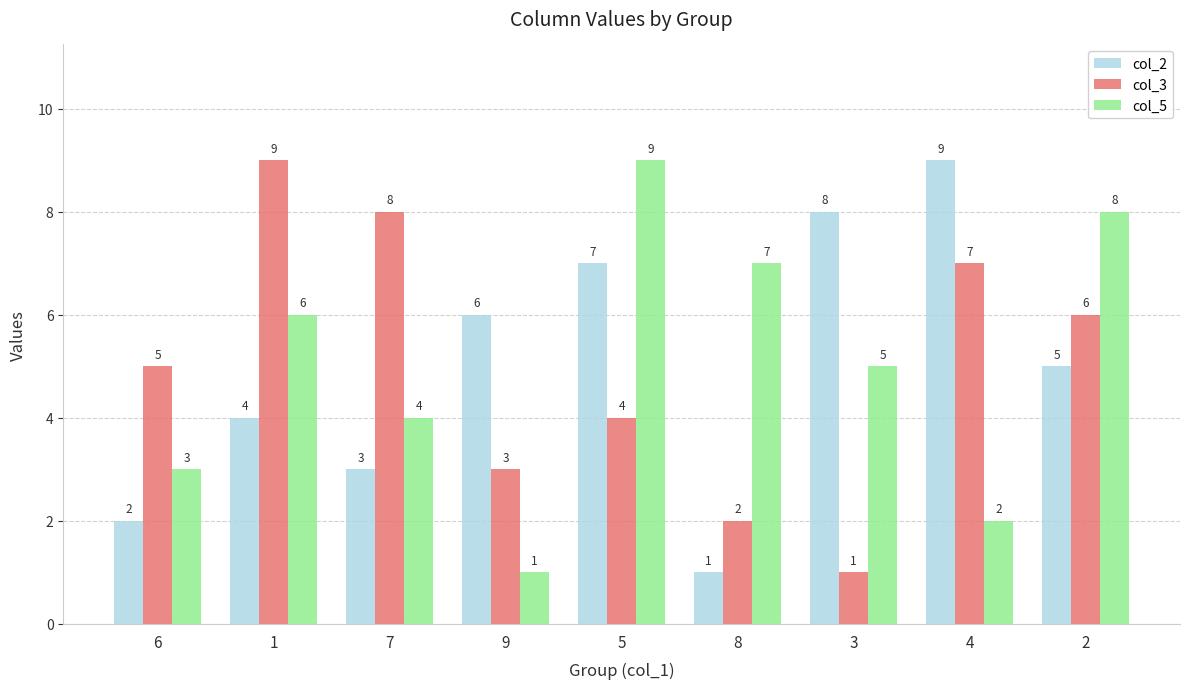

What is the difference between the maximum and minimum values in the col_5 series?

8